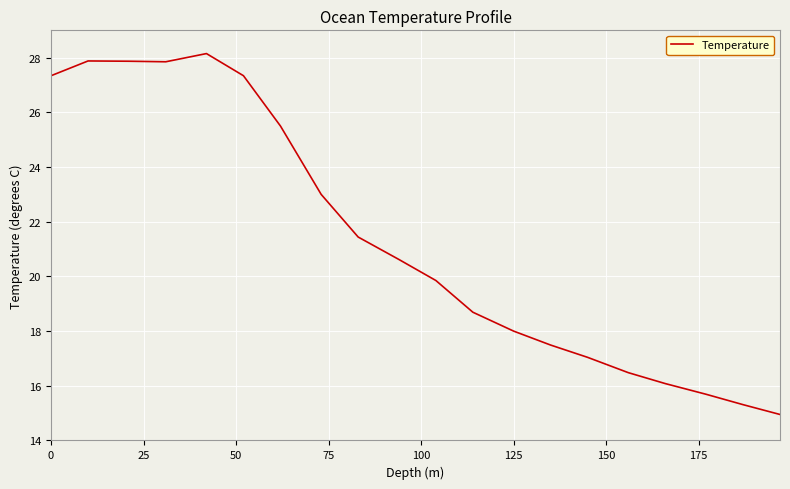

Does the chart display data point markers on the line(s)?

No